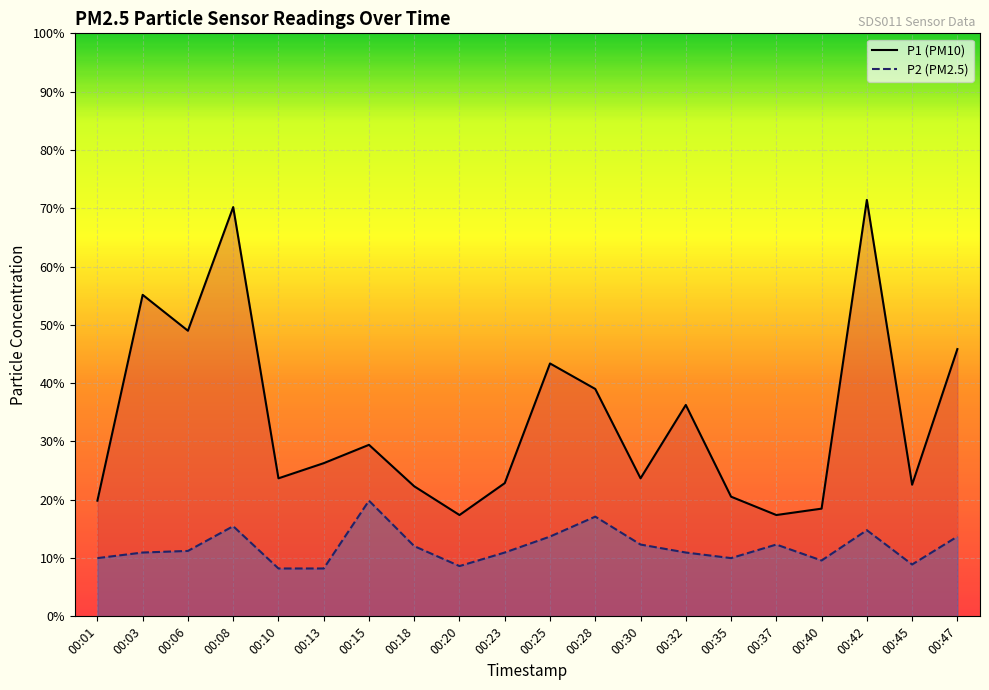

What is the highest value of the P2 series?

1.4